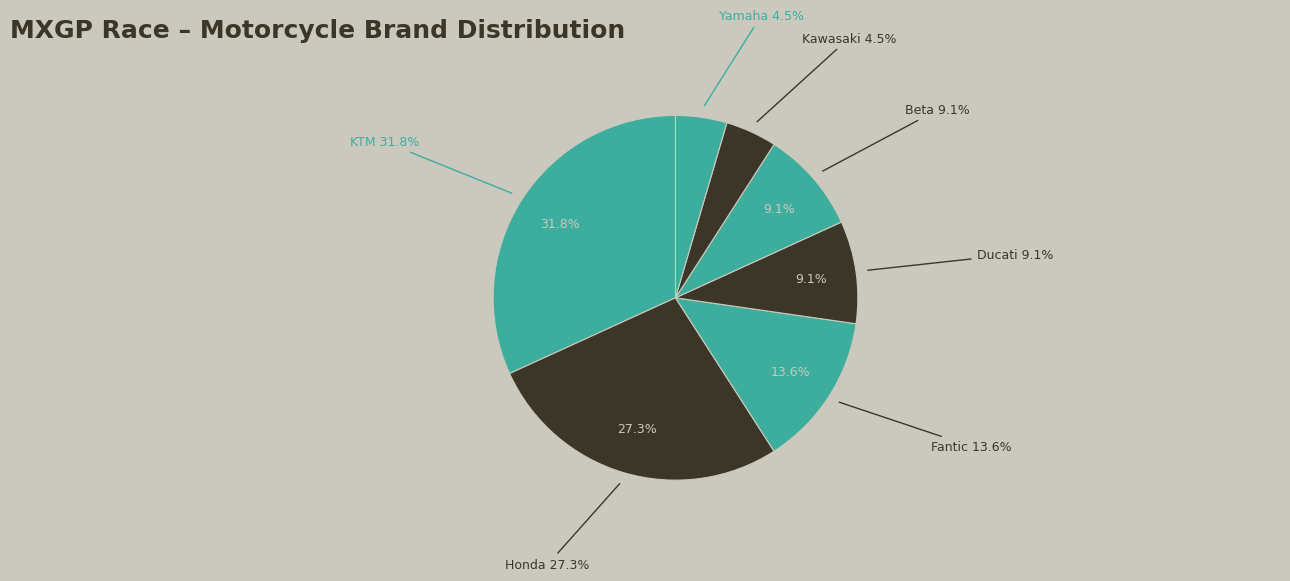

What is the largest slice in the pie chart?

KTM